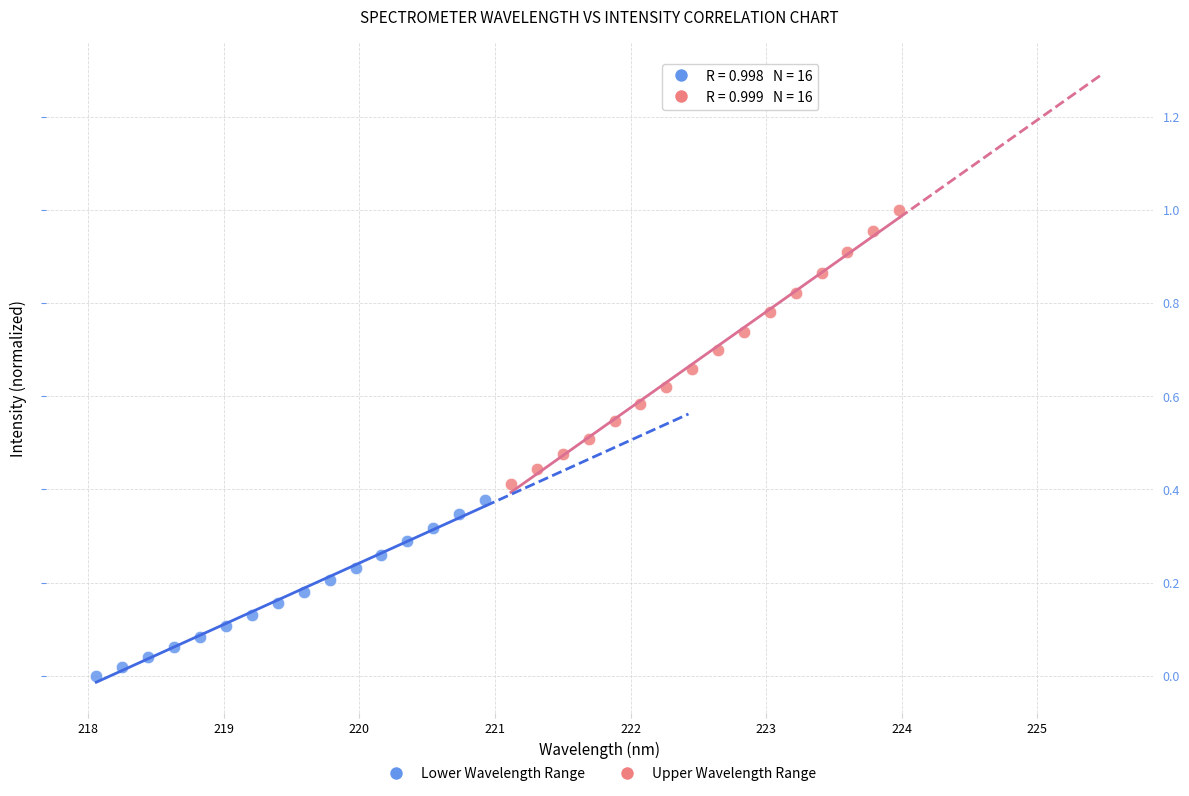

What are all the series names shown in the legend?

Lower Wavelength Range, Upper Wavelength Range